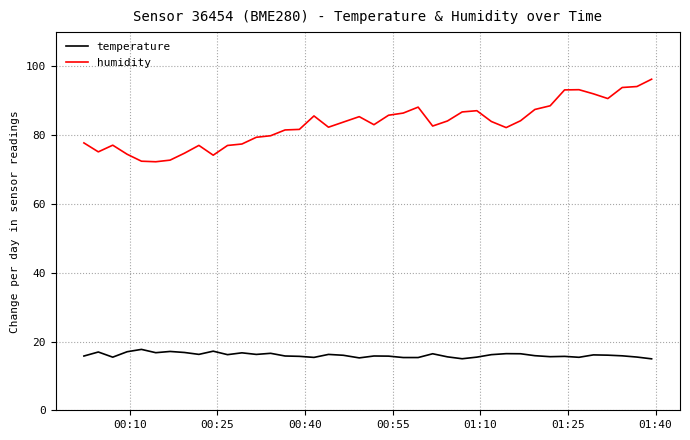

Which series has the widest spread of values?

humidity